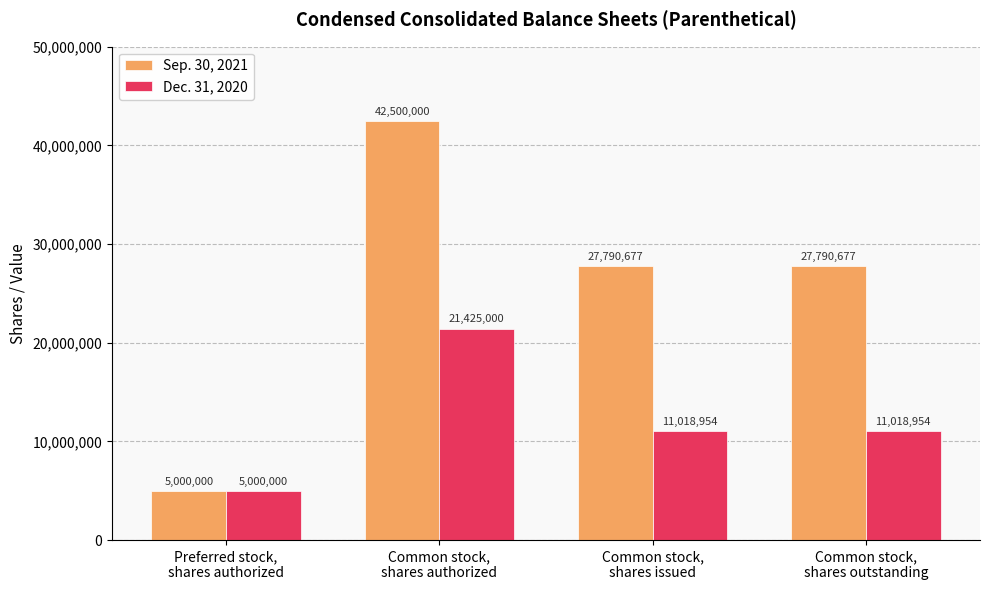

Does the chart contain stacked bars?

No